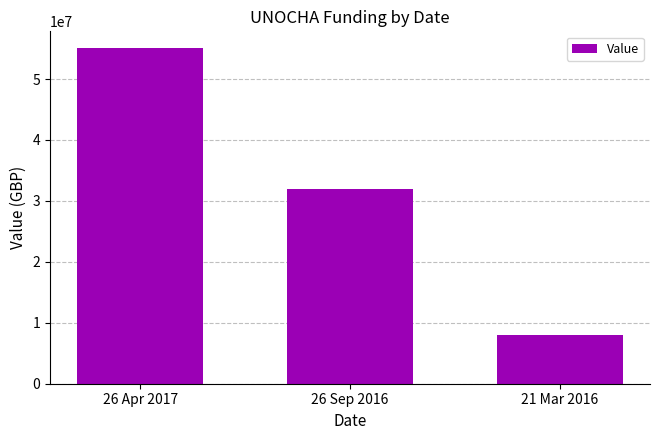

What position from the left is 26 Sep 2016?

2